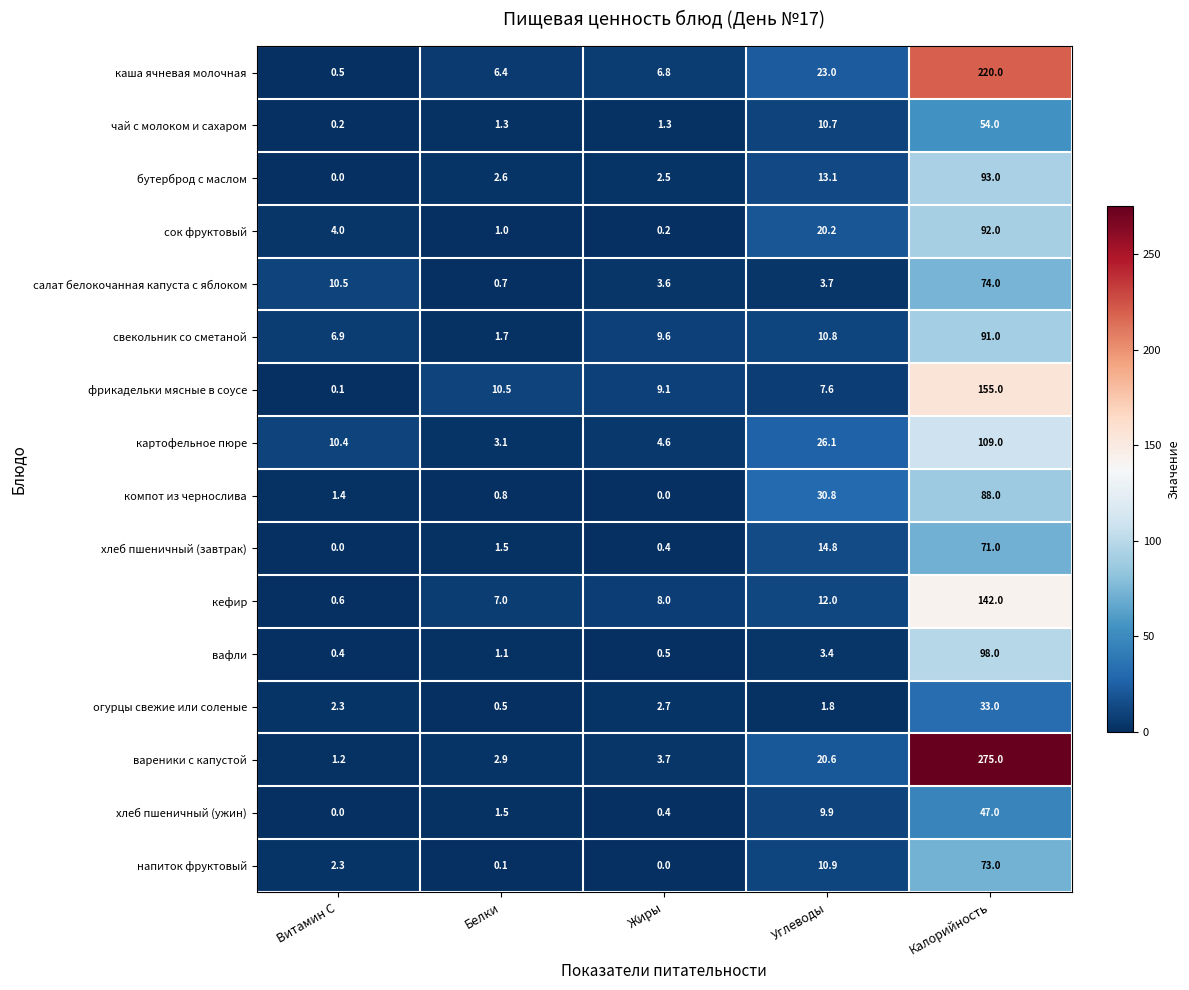

How many data points in огурцы свежие или соленые are above 2?

3